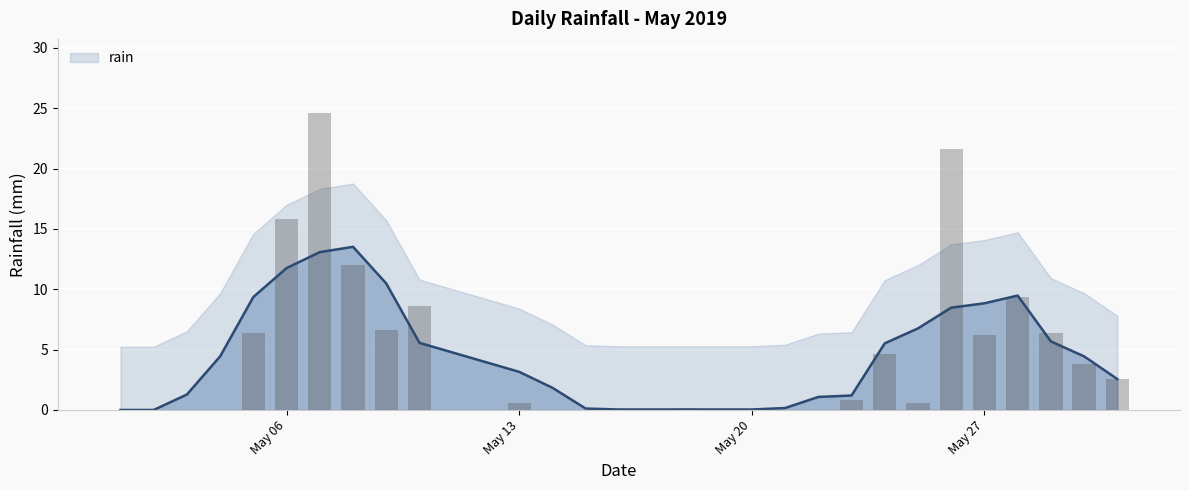

Which label corresponds to the smallest value in the chart?

2019-05-01